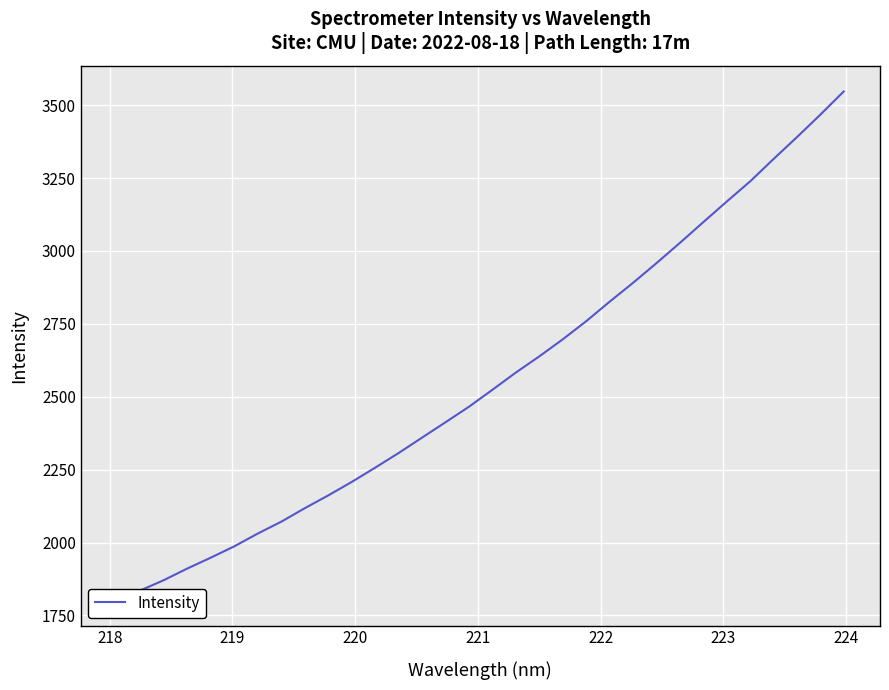

Reading left to right, extract all data points from this chart.

1802.6	1836.0	1871.5	1911.3	1948.5	1987.3	2031.1	2071.6	2117.9	2161.7	2207.8	2256.8	2307.0	2359.8	2412.5	2465.6	2523.8	2582.8	2638.3	2696.6	2758.8	2825.6	2890.4	2957.8	3027.3	3098.4	3169.0	3238.2	3314.9	3389.9	3467.0	3546.8